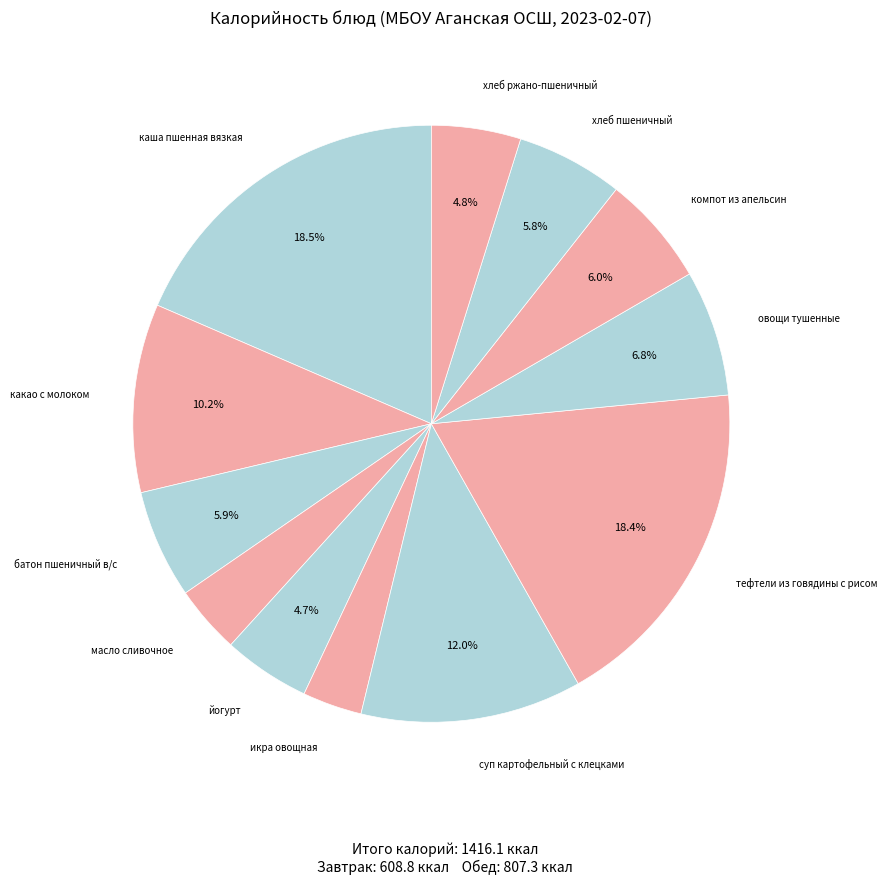

How many slices are in this pie chart?

12